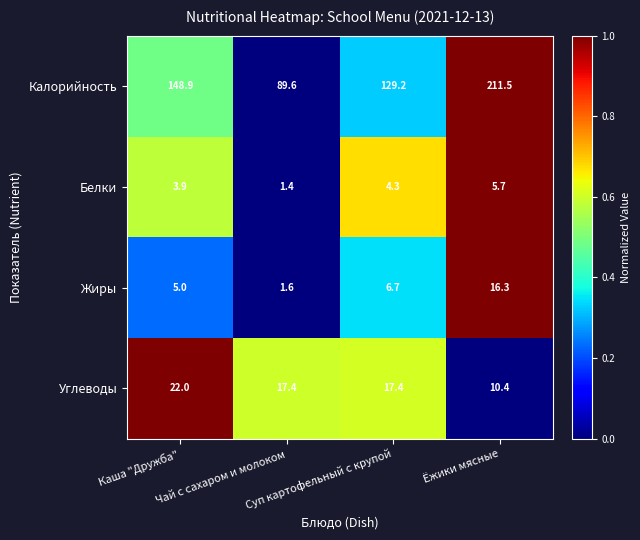

How many data points in Жиры are less than 6?

2